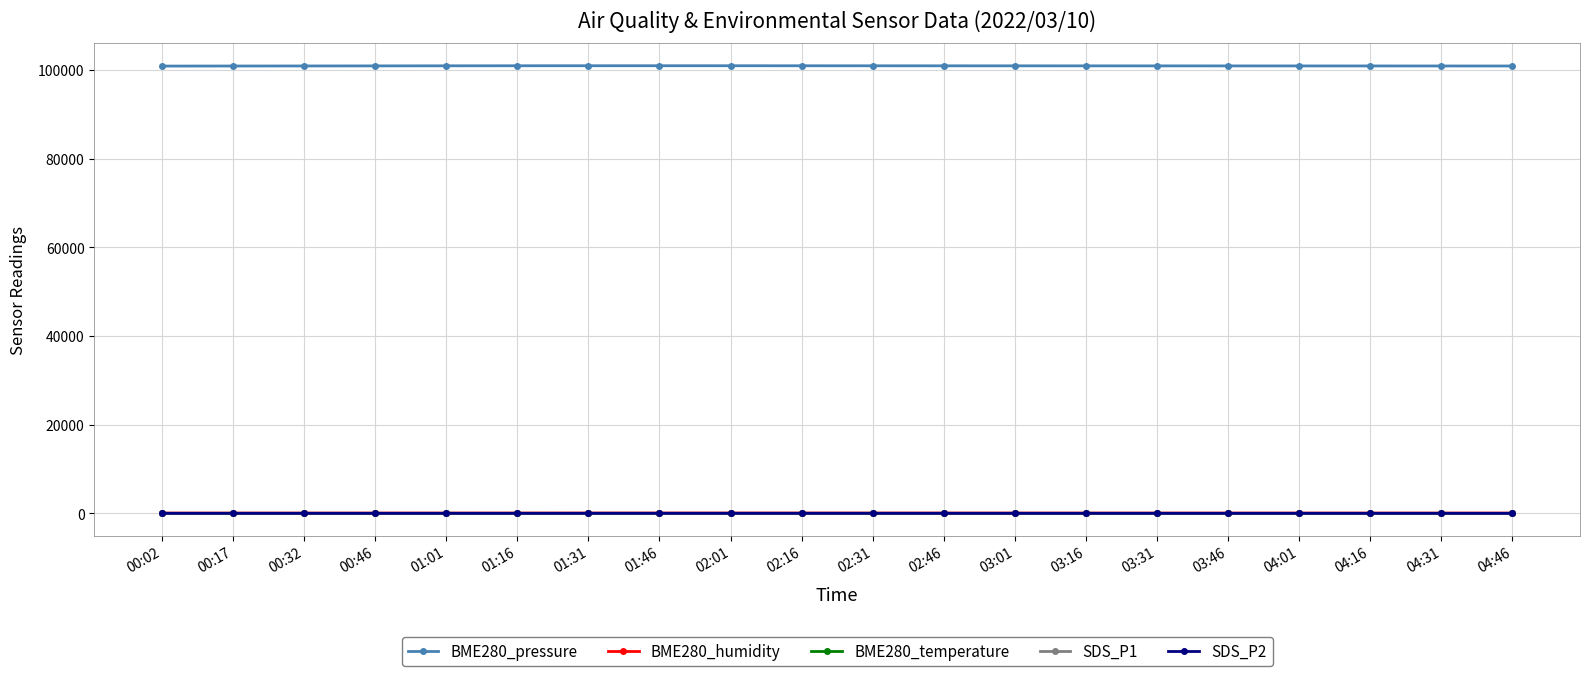

Which series has the widest spread of values?

BME280_pressure